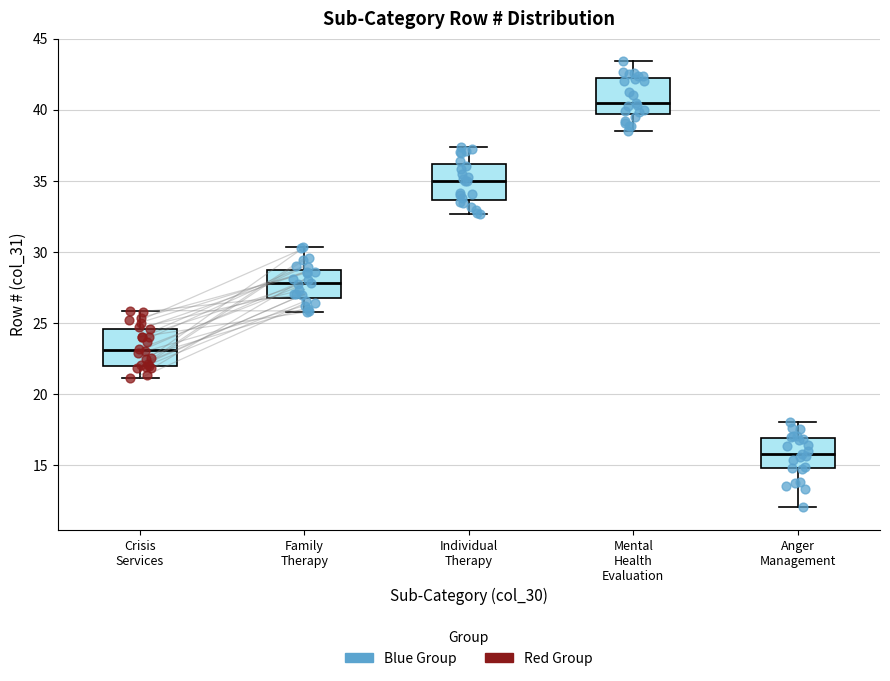

Reading left to right, transcribe this box plot: for each box, give where its median line is, the range the box spans, and where its two whiskers end, as read against the y-axis. The values are not printed on the chart, so give them approximately, as read against the axis.

Crisis Services: median 23.0, box 22.0 to 24.5, whiskers 21.0 to 26.0
Family Therapy: median 28.0, box 26.5 to 28.5, whiskers 25.5 to 30.5
Individual Therapy: median 35.0, box 33.5 to 36.0, whiskers 32.5 to 37.5
Mental Health Evaluation: median 40.5, box 39.5 to 42.5, whiskers 38.5 to 43.5
Anger Management: median 16.0, box 15.0 to 17.0, whiskers 12.0 to 18.0